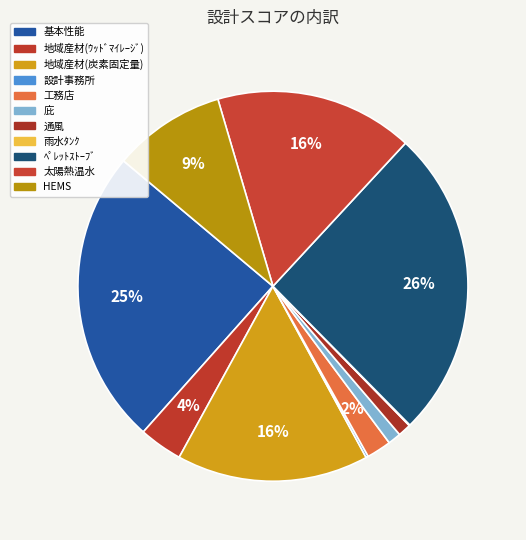

What is the total percentage of 工務店 and HEMS?

11.4%